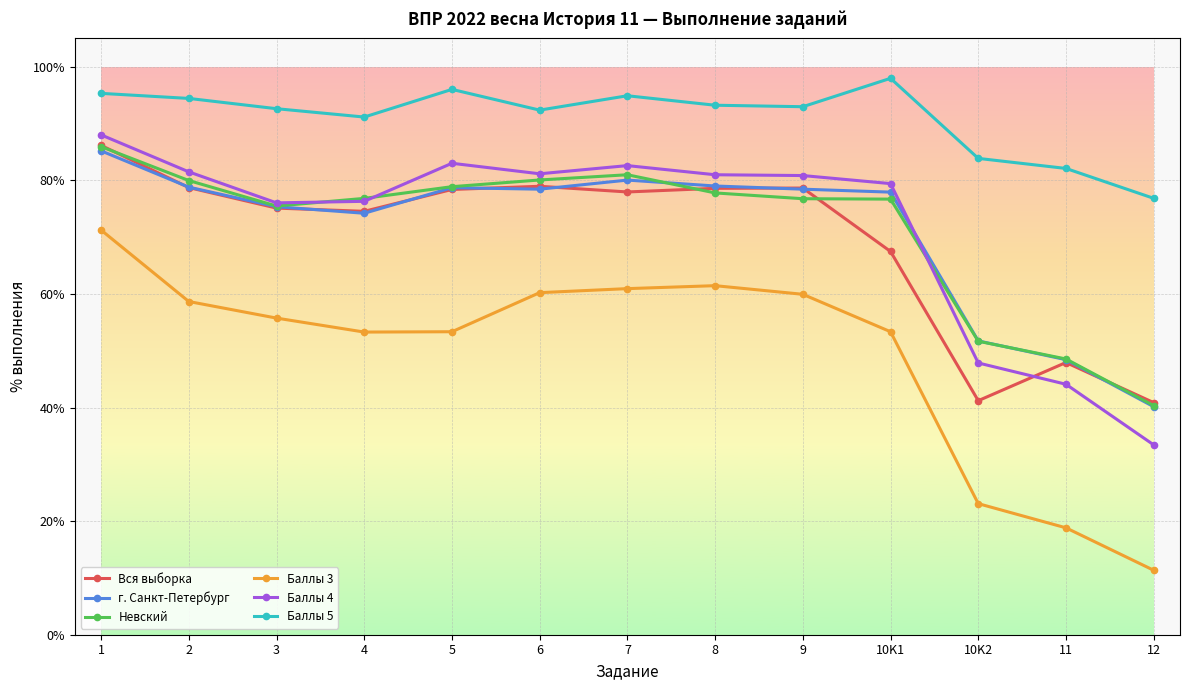

Which series changed the most between 6 and 10K2?

Вся выборка